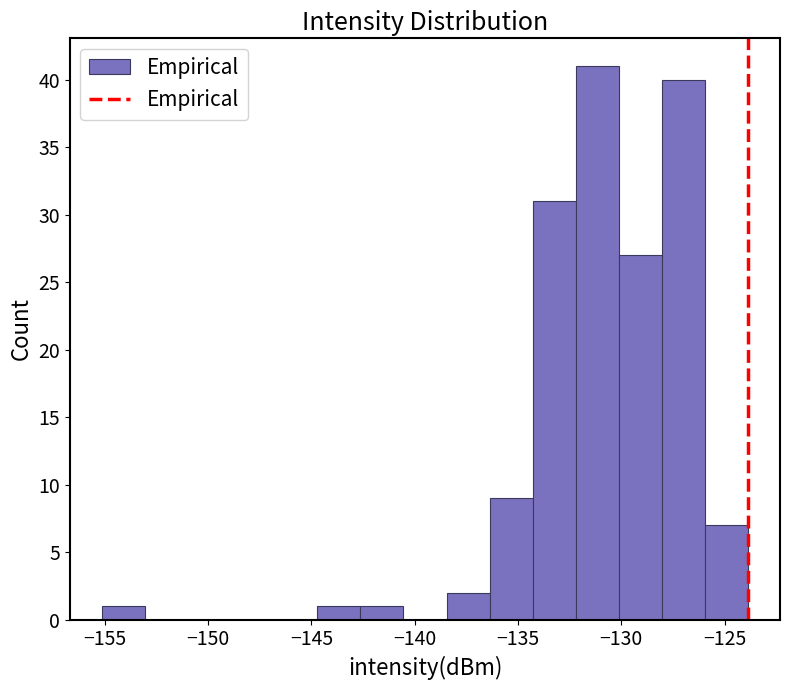

How tall is the bar that spans -155.0 to -153.0 on the x-axis? Neither the bar edges nor the heights are printed on the chart, so give them approximately, as read against the axes.

1